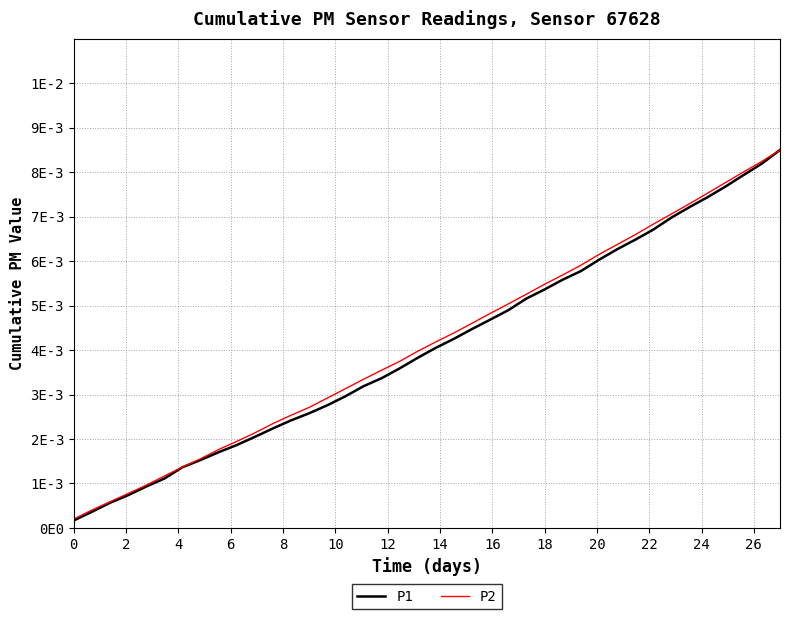

Does the chart display data point markers on the line(s)?

No